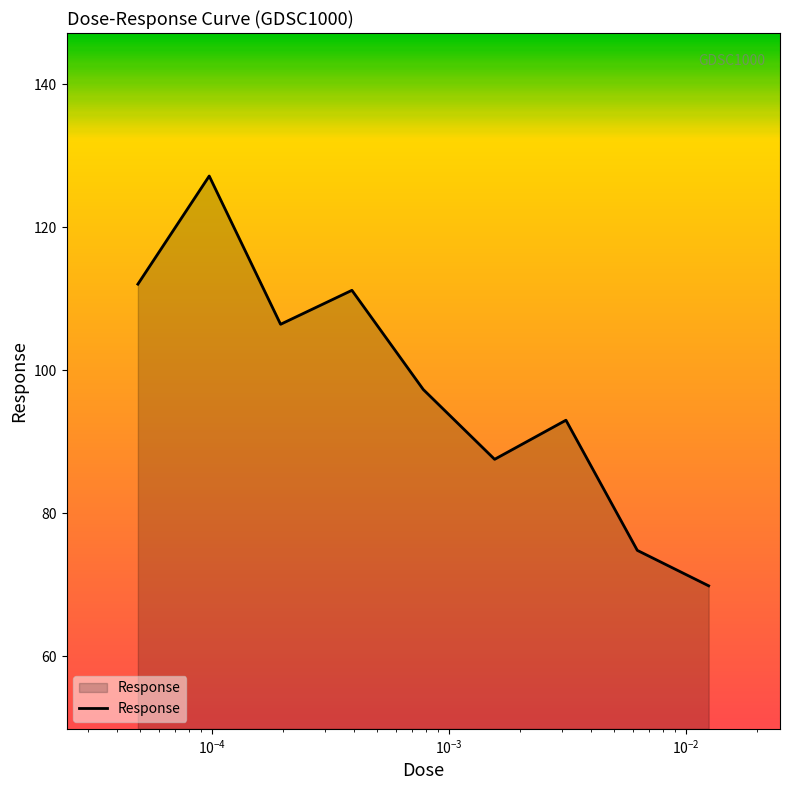

Count the number of values greater than 97.

5